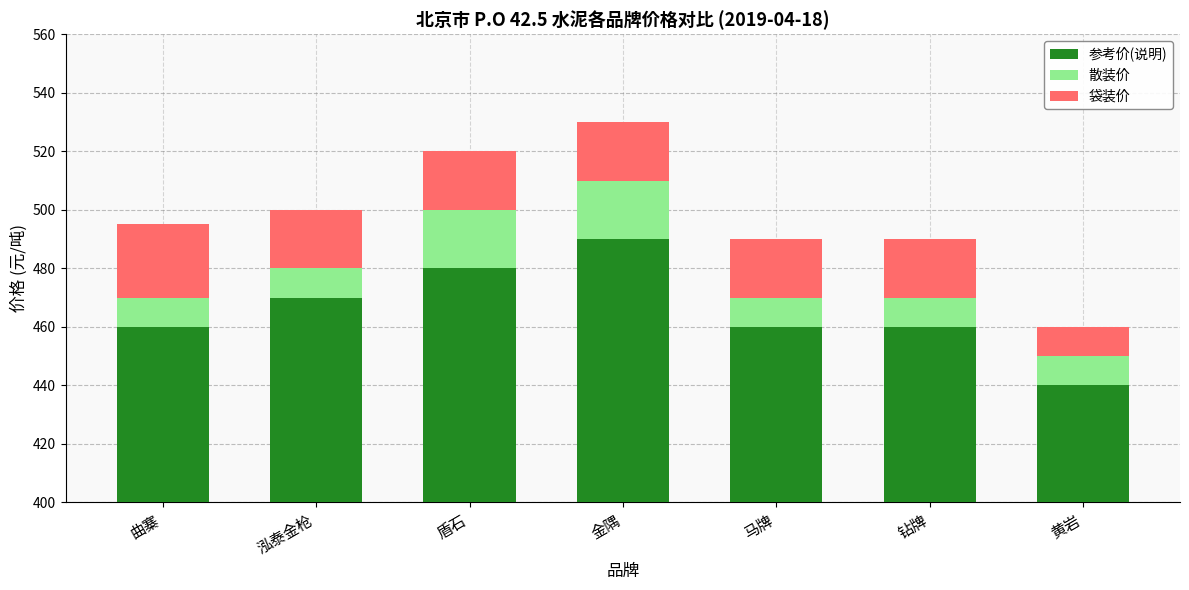

What is the spread (max minus min) of values at 金隅?

470